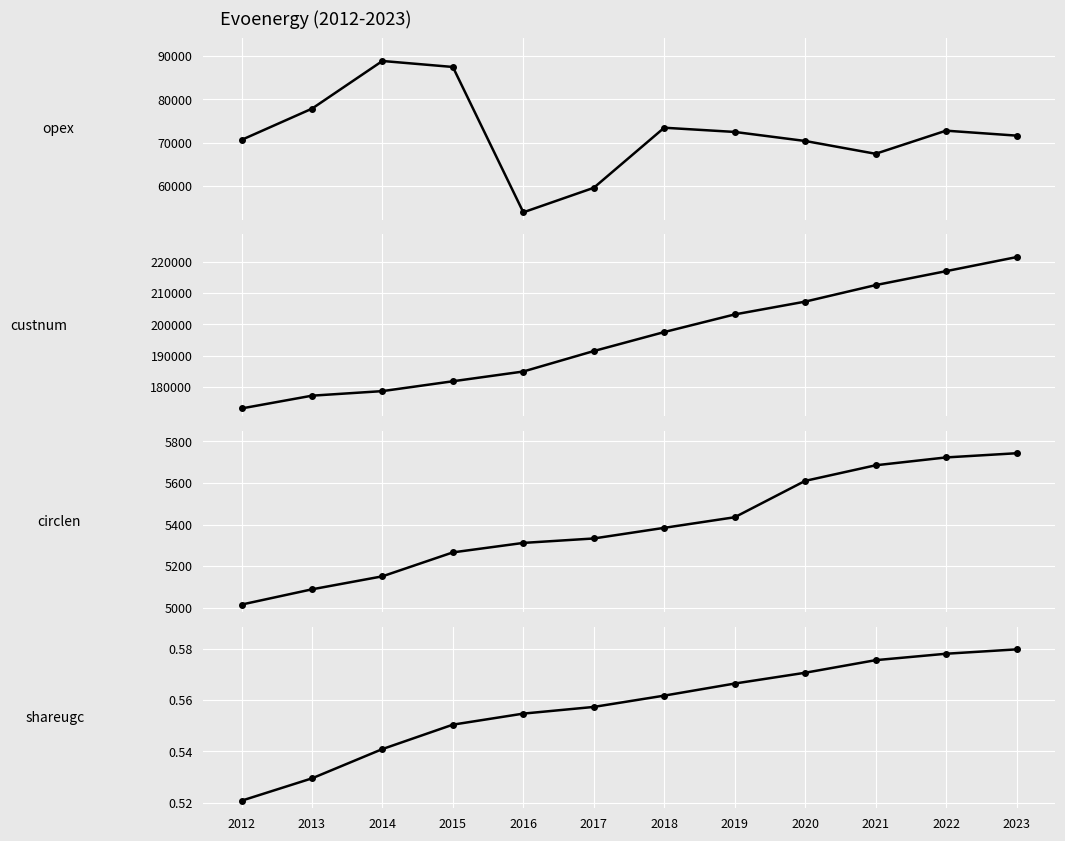

What is the difference between the circlen values at 2018 and 2019?

51.0